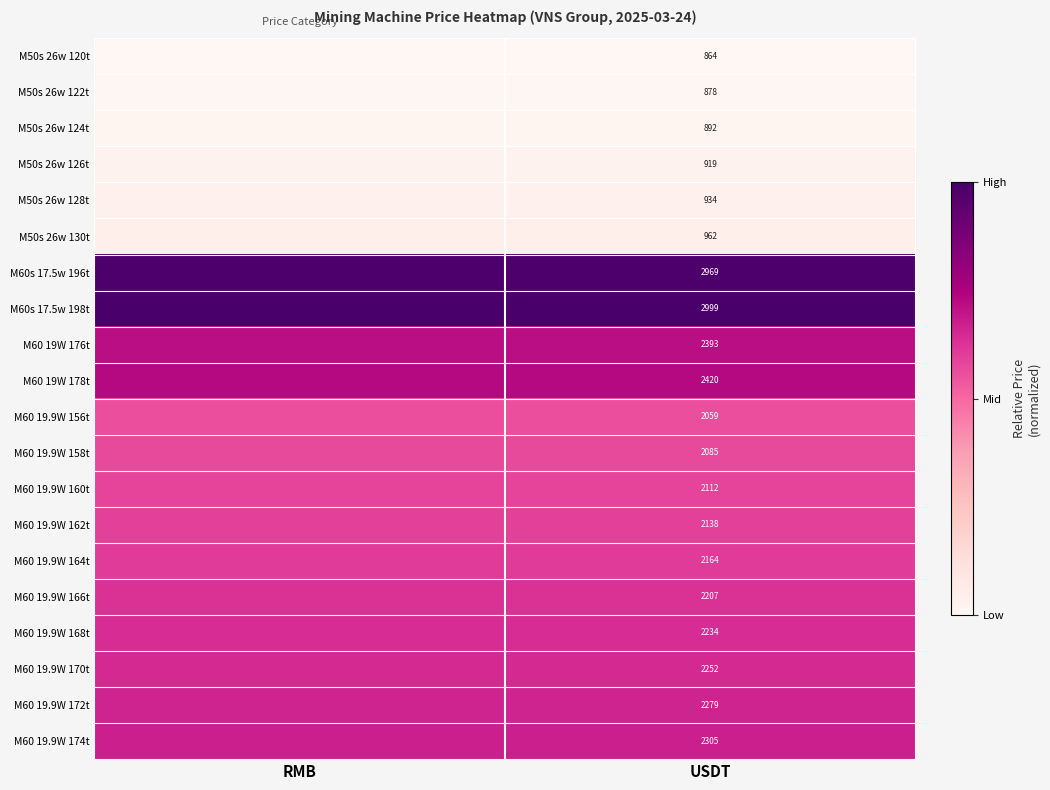

How many data points does each series have?

2